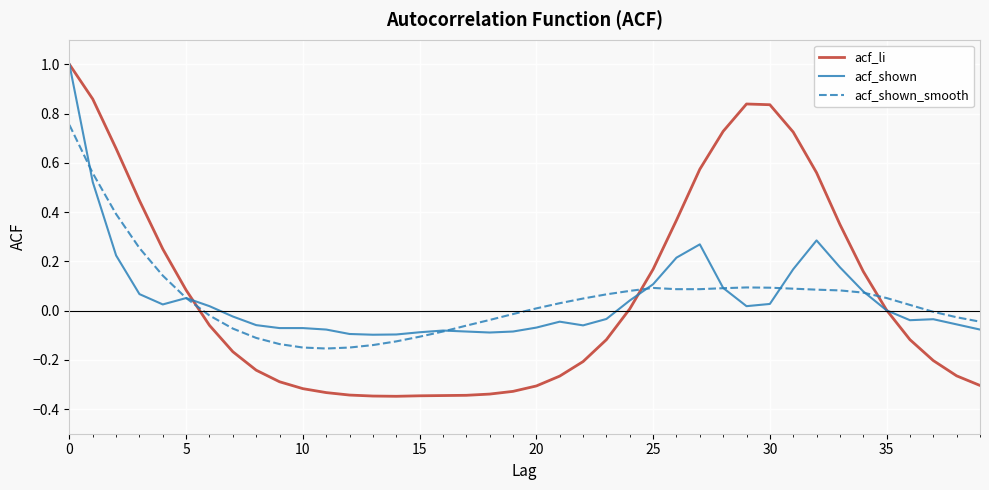

What is the maximum value shown in the chart?

1.0